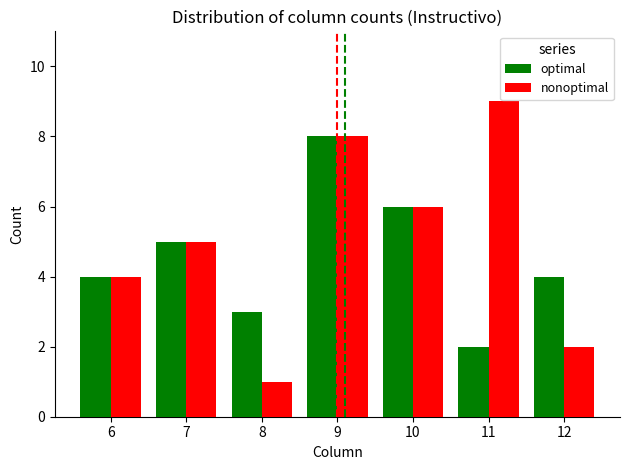

How many groups of bars are there?

7